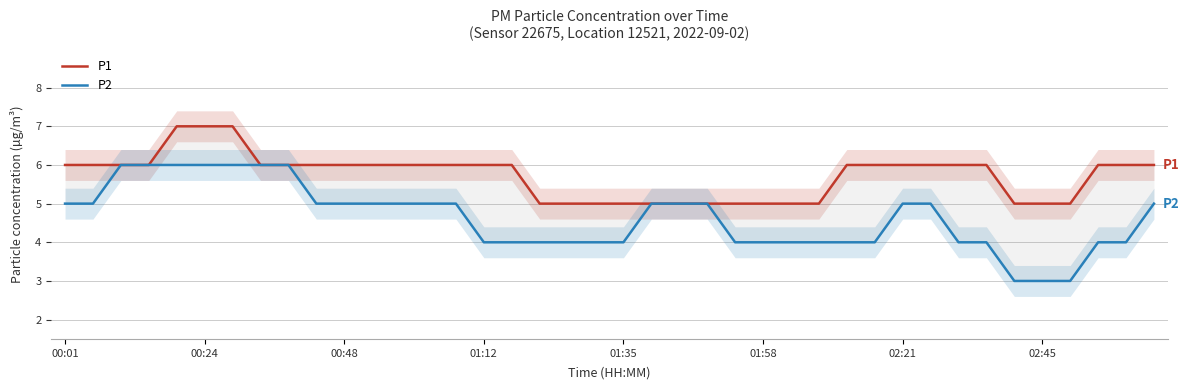

Reading left to right, list all the values displayed in this chart.

P1: 6	6	6	6	7	7	7	6	6	6	6	6	6	6	6	6	6	5	5	5	5	5	5	5	5	5	5	5	6	6	6	6	6	6	5	5	5	6	6	6
P2: 5	5	6	6	6	6	6	6	6	5	5	5	5	5	5	4	4	4	4	4	4	5	5	5	4	4	4	4	4	4	5	5	4	4	3	3	3	4	4	5